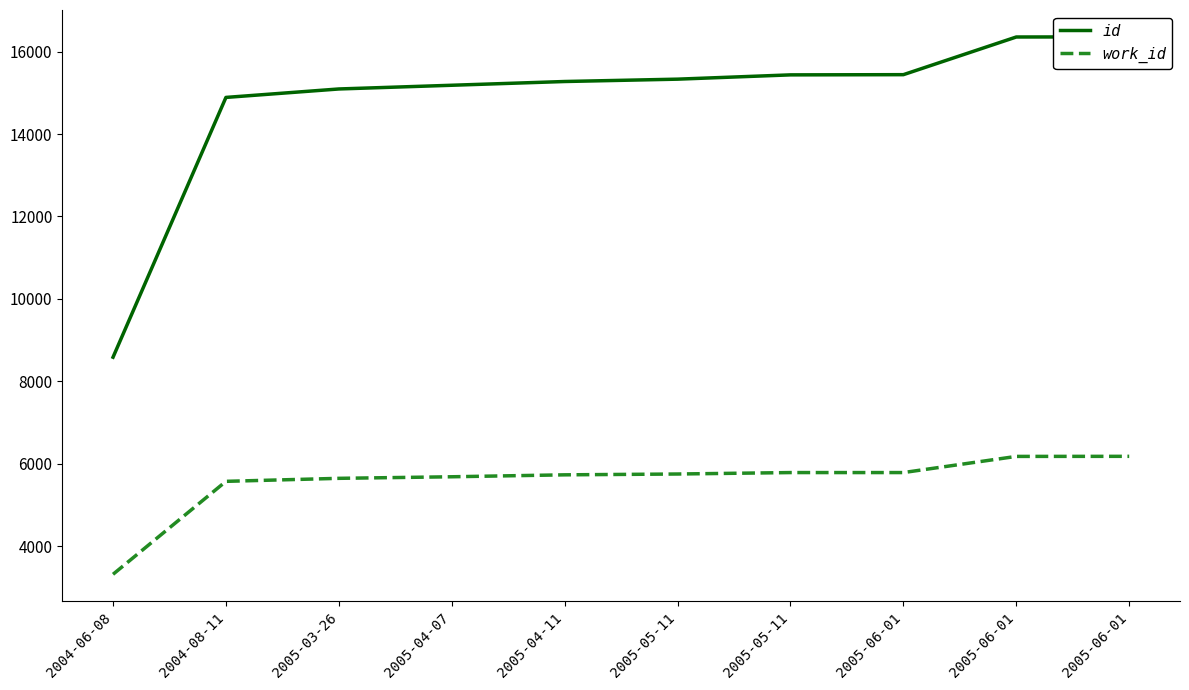

List the series in order of their peak value, highest first.

id, work_id